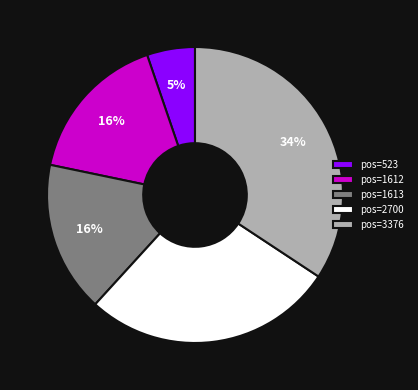

Approximately how many times larger is the value at pos=523 compared to pos=1612?

0.3